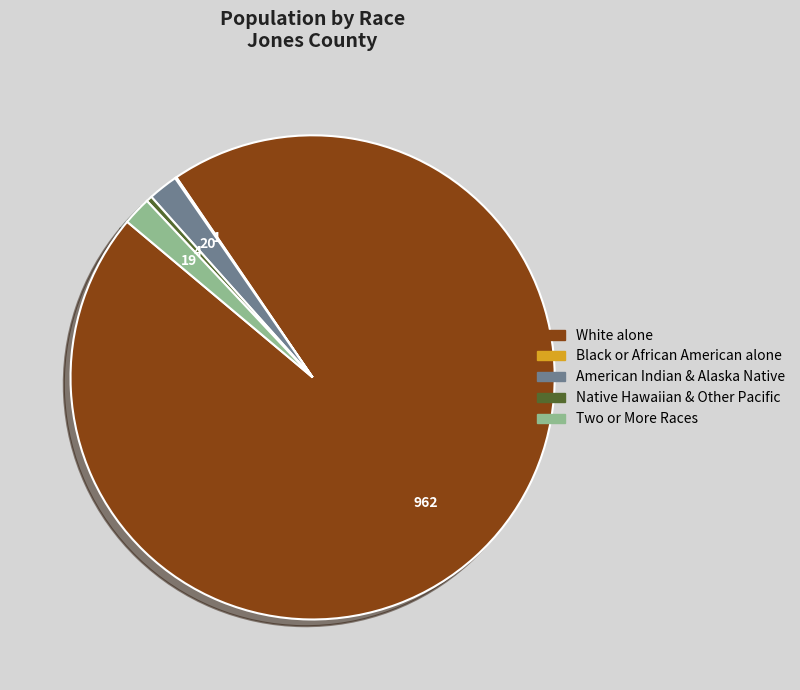

Is there any slice that represents more than half of the pie?

Yes